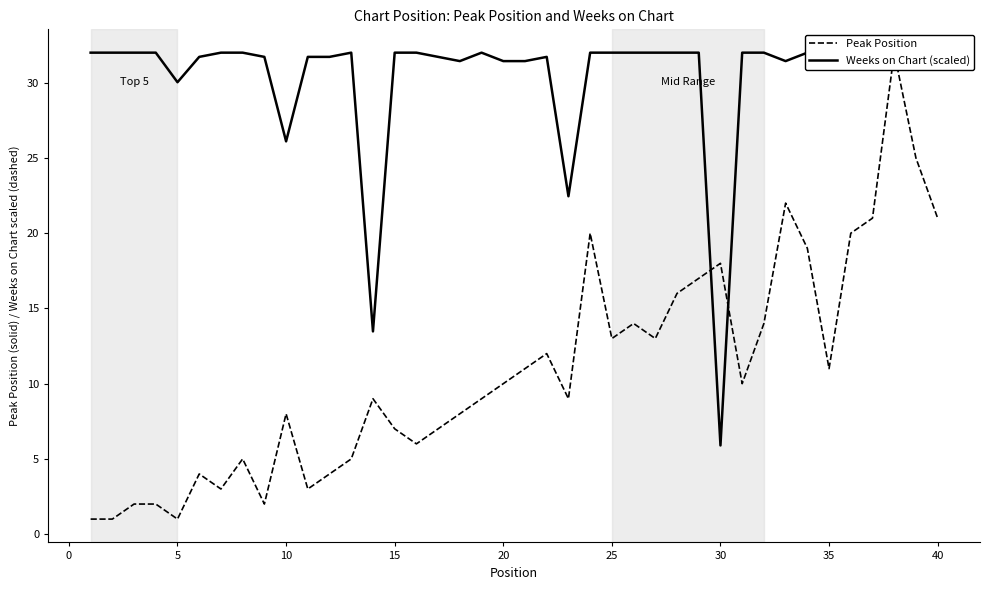

Reading left to right, list all the values displayed in this chart.

Peak Position: 1.0	1.0	2.0	2.0	1.0	4.0	3.0	5.0	2.0	8.0	3.0	4.0	5.0	9.0	7.0	6.0	7.0	8.0	9.0	10.0	11.0	12.0	9.0	20.0	13.0	14.0	13.0	16.0	17.0	18.0	10.0	14.0	22.0	19.0	11.0	20.0	21.0	32.0	25.0	21.0
Weeks on Chart (scaled): 32.0	32.0	32.0	32.0	30.0	31.7	32.0	32.0	31.7	26.1	31.7	31.7	32.0	13.5	32.0	32.0	31.7	31.4	32.0	31.4	31.4	31.7	22.5	32.0	32.0	32.0	32.0	32.0	32.0	5.9	32.0	32.0	31.4	32.0	32.0	32.0	32.0	32.0	32.0	31.4